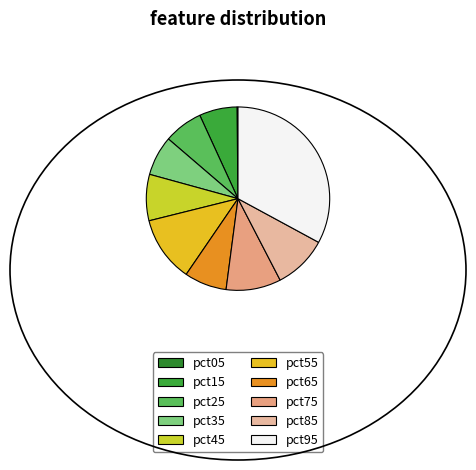

How many segments does this pie chart have?

10